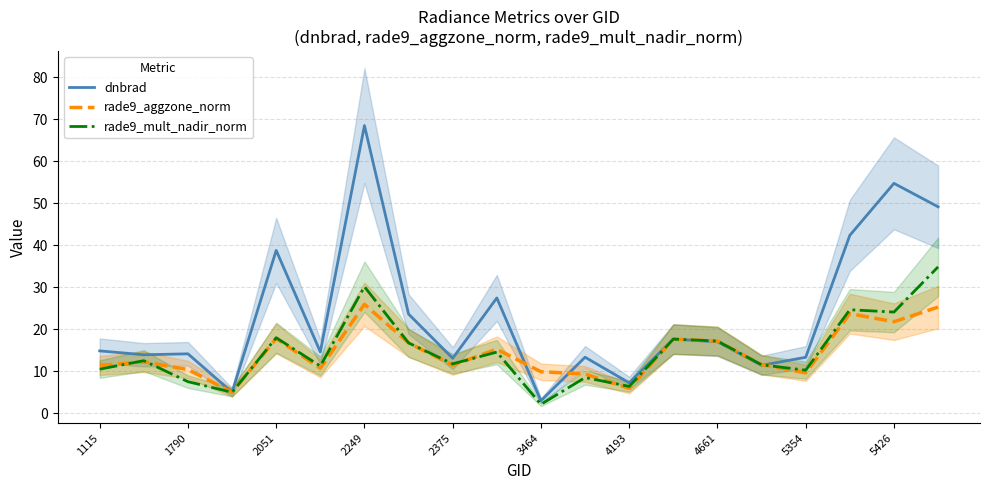

What is the approximate value of rade9_mult_nadir_norm at 2249?

30.1